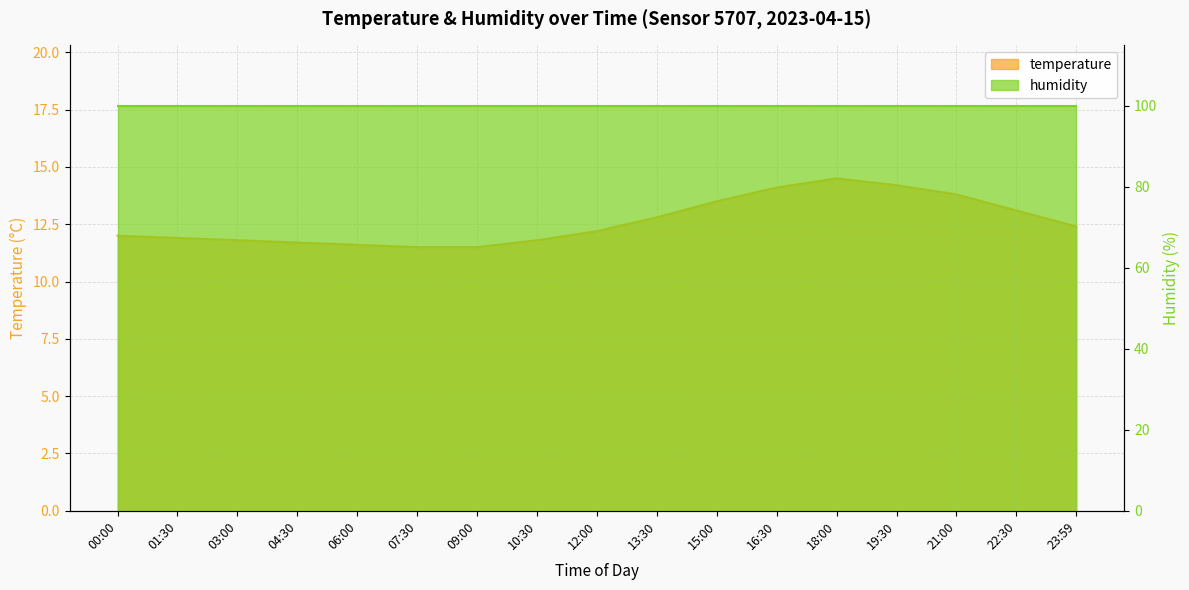

What is the approximate value at 01:30?

11.9